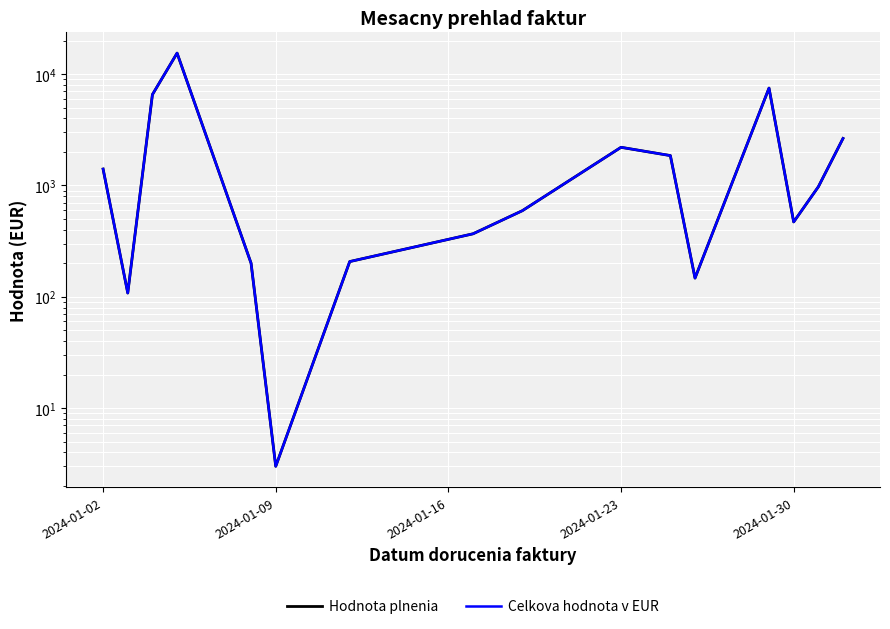

Which series has the largest range (max minus min)?

Hodnota plnenia